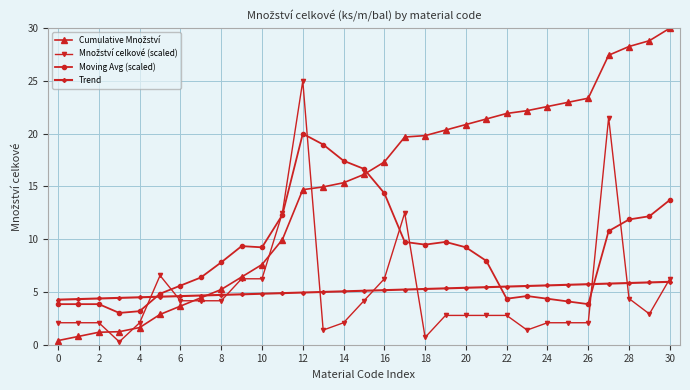

What is the maximum value shown in the chart?

30.0